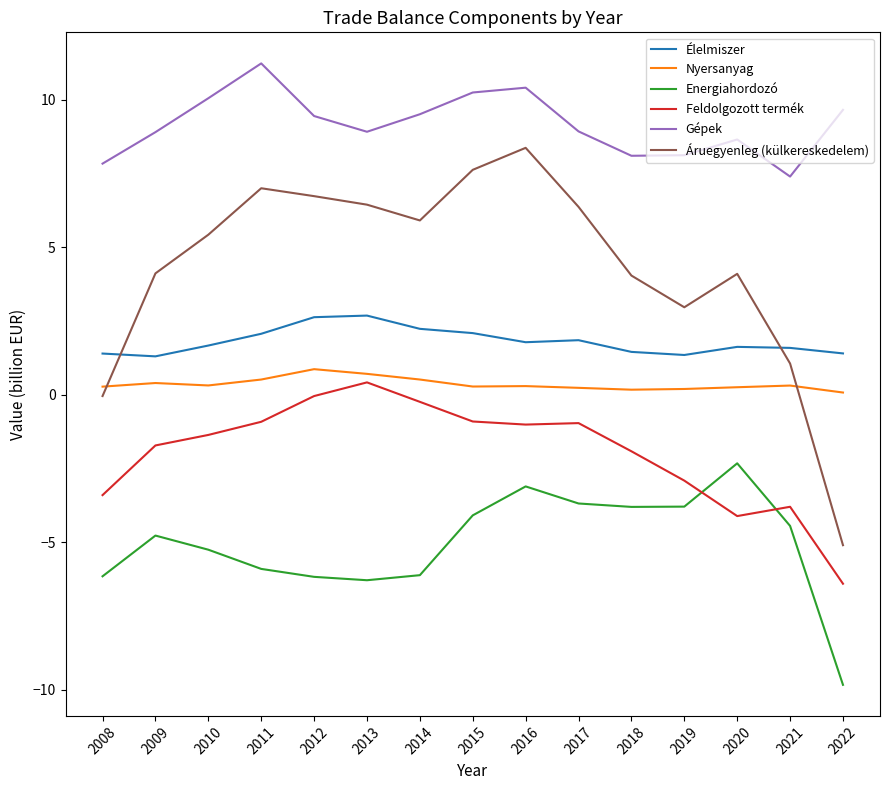

At which label is Áruegyenleg (külkereskedelem) closest to 1?

2021